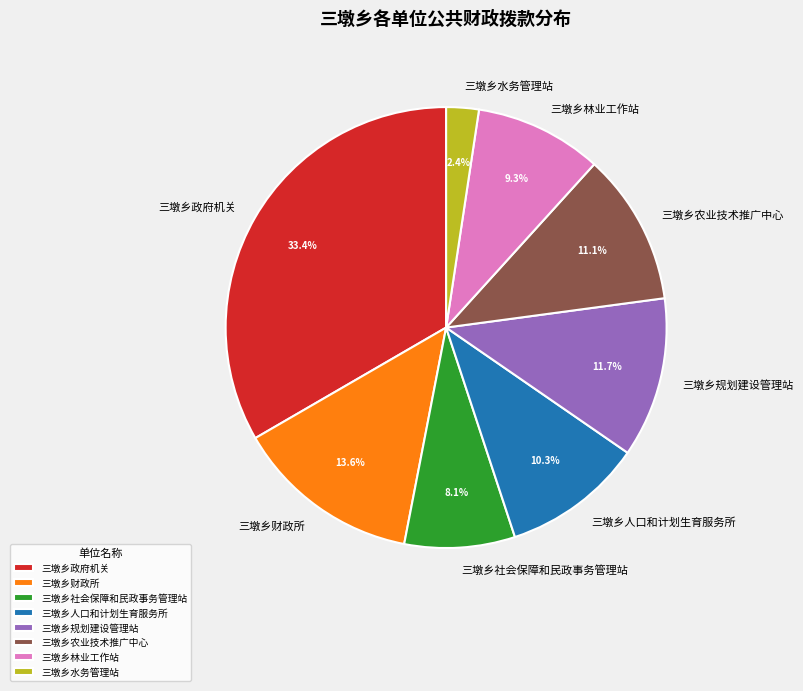

To the nearest percent, what portion does 三墩乡农业技术推广中心 represent?

11%